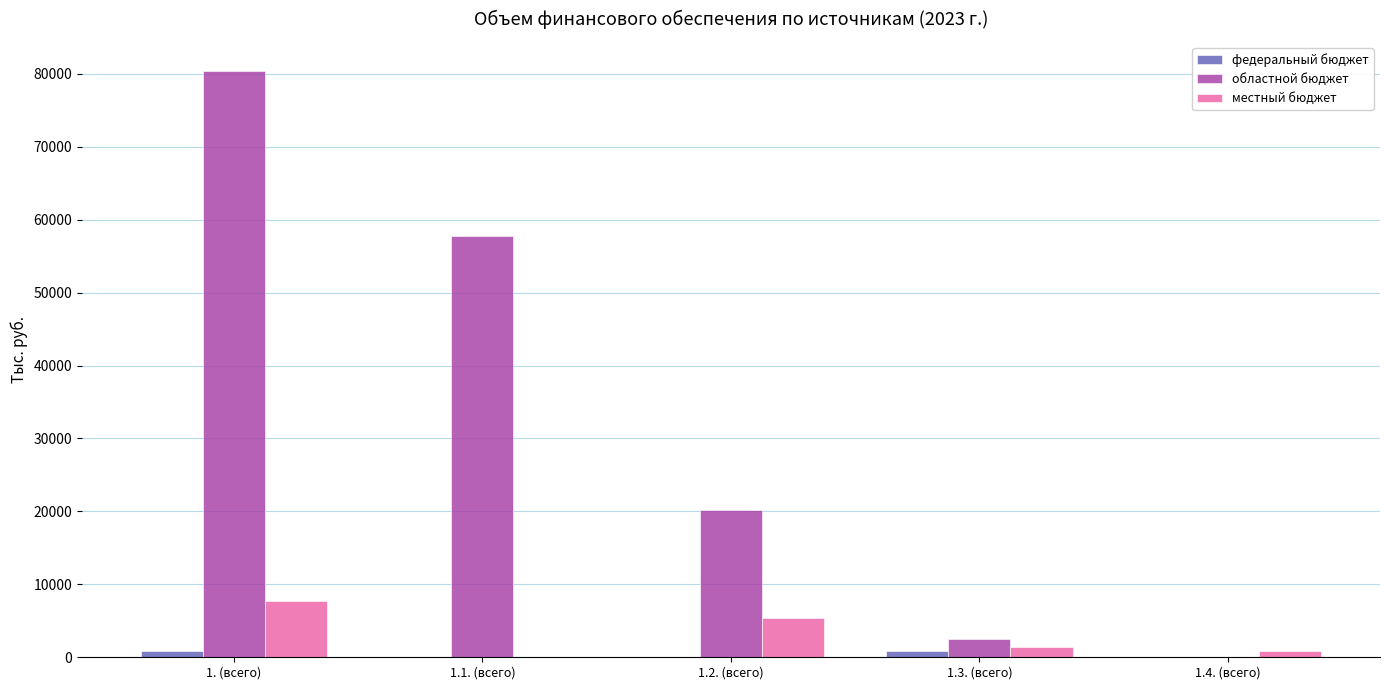

Count the number of categories in the chart.

5